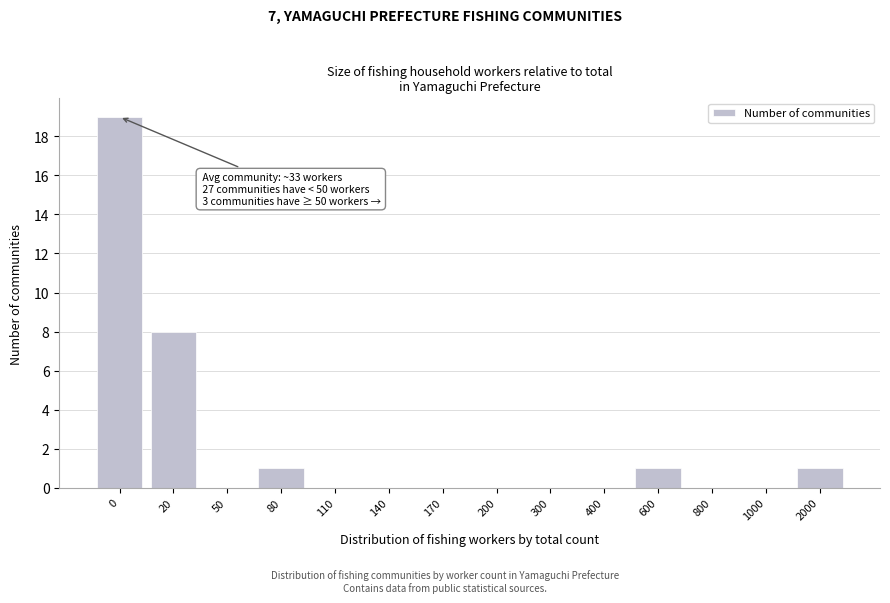

Reading left to right, what are all the values shown in this chart?

0=19	20=8	50=0	80=1	110=0	140=0	170=0	200=0	300=0	400=0	600=1	800=0	1000=0	2000=1